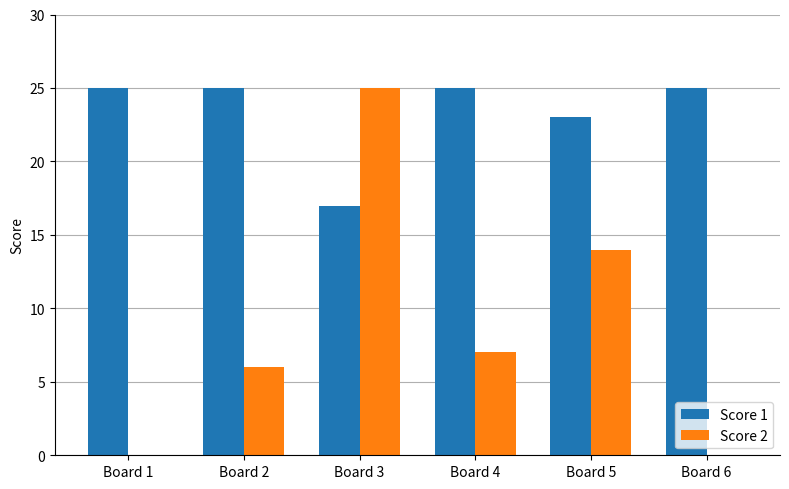

What is the maximum value for Score 1?

25